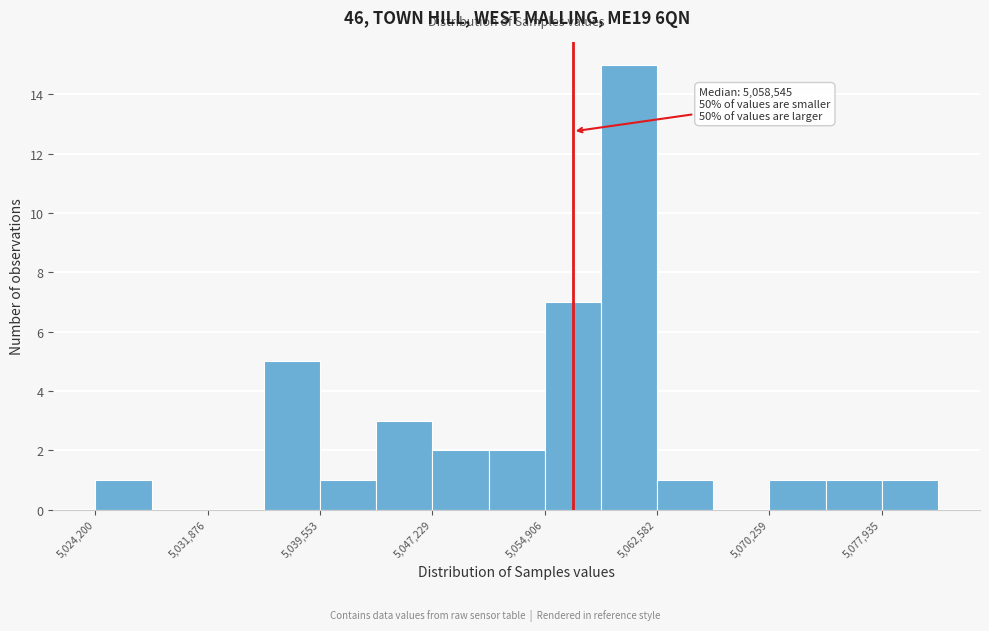

Read against the x-axis, roughly where is the centre of the tallest bar?

5061000